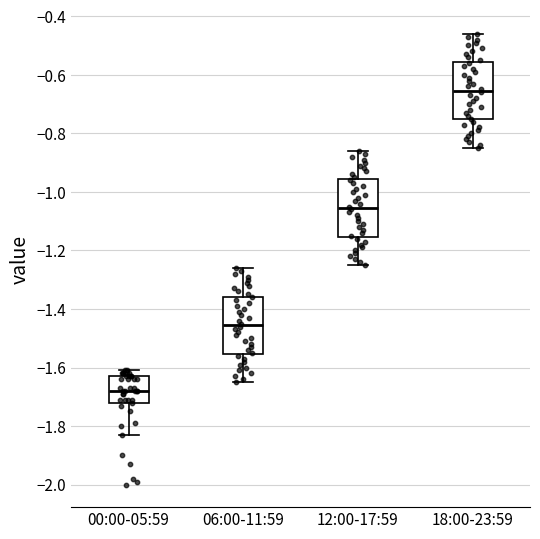

Where does the median line of the box for 12:00-17:59 sit on the y-axis? The values are not printed on the chart, so give them approximately, as read against the axis.

-1.06